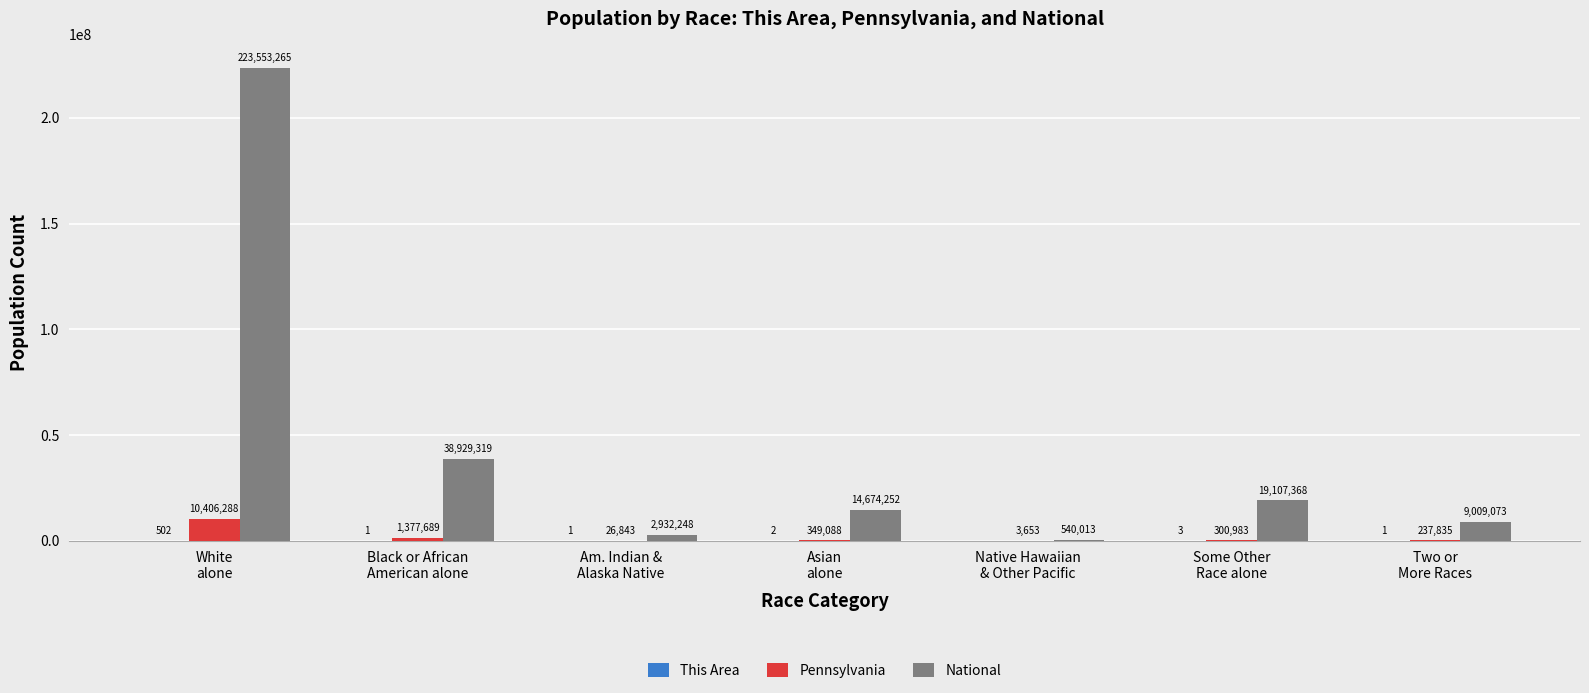

Where does the Pennsylvania series first go above 300983?

White
alone